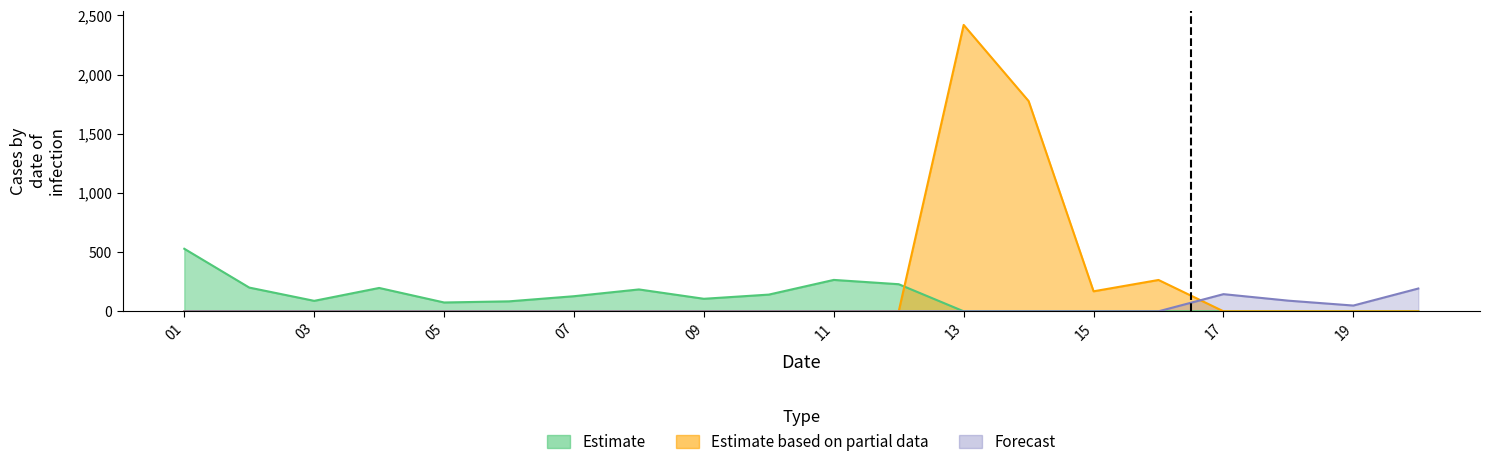

True or false: Estimate based on partial data and Forecast intersect in this chart.

True